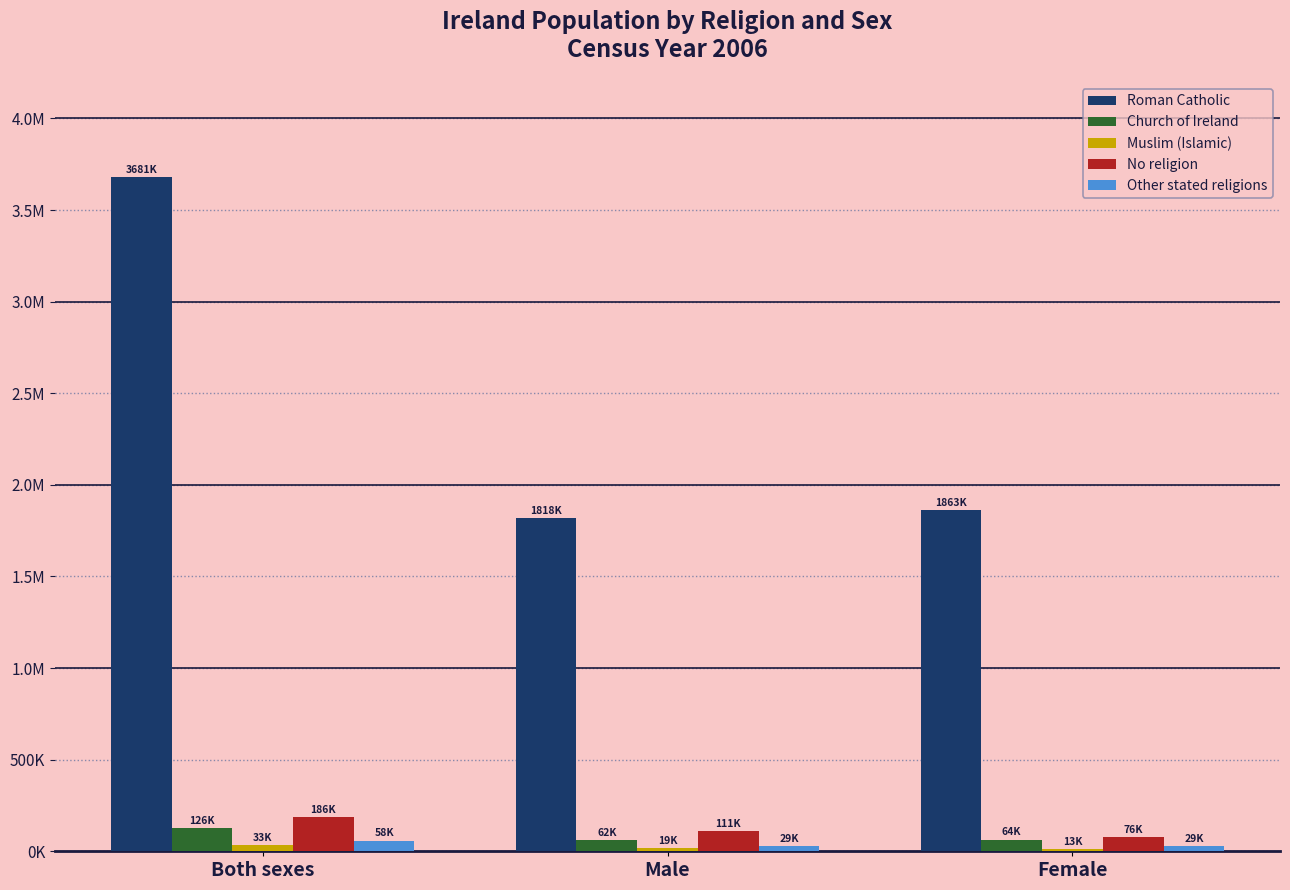

At which label does Roman Catholic first exceed 1863056?

Both sexes